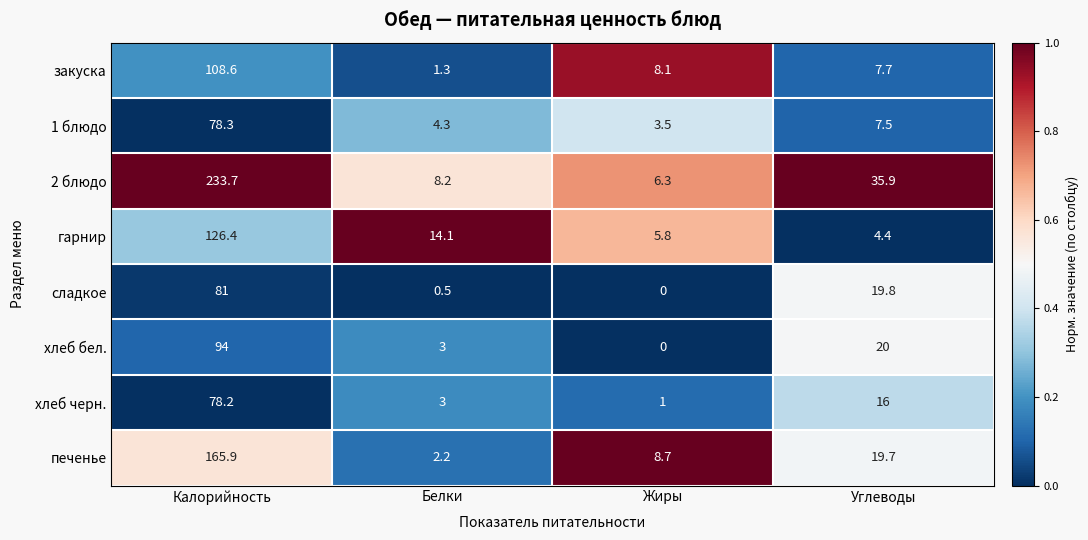

Where does the хлеб бел. series first go above 20?

Калорийность